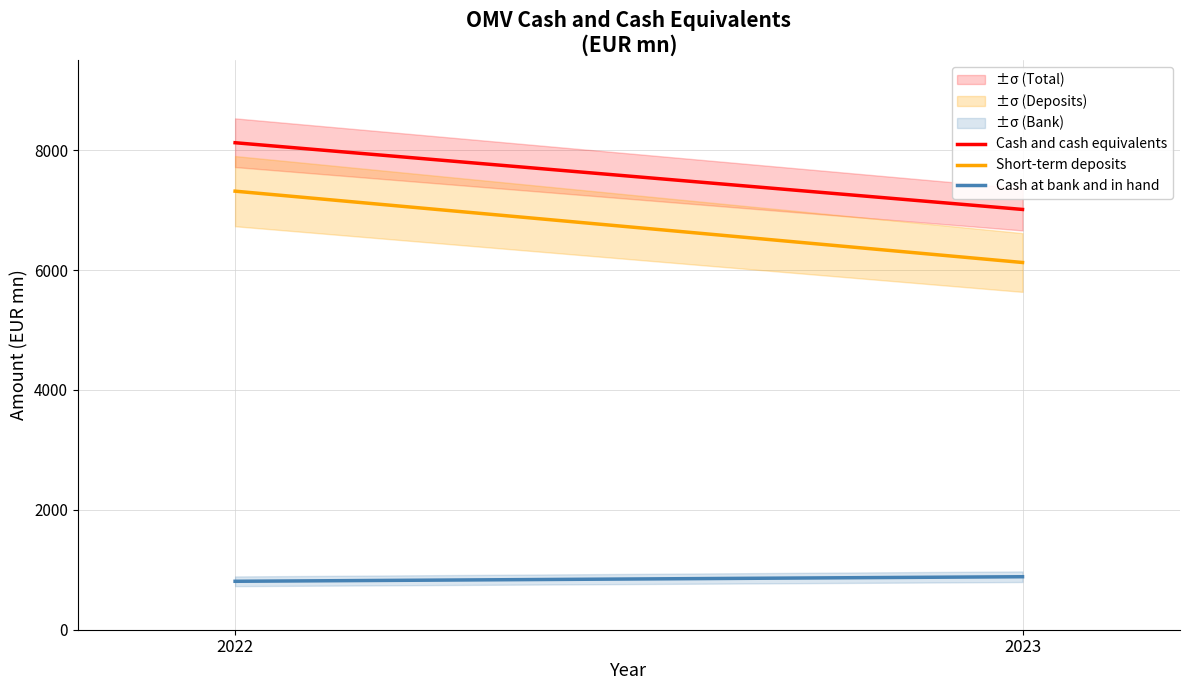

What is the greatest value displayed?

8124